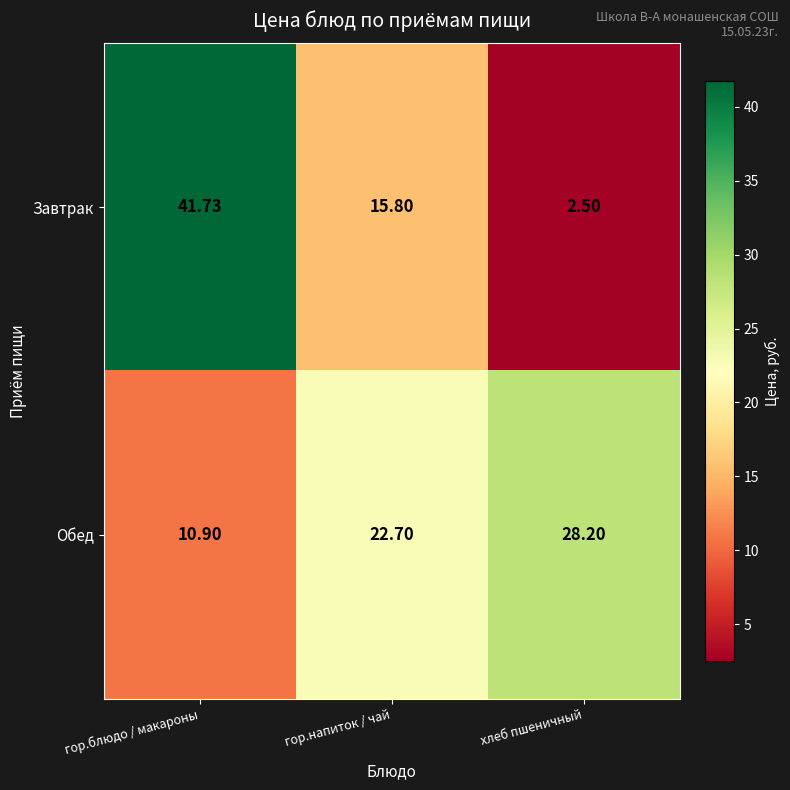

Rank the series by their maximum value, from lowest to highest.

Обед, Завтрак